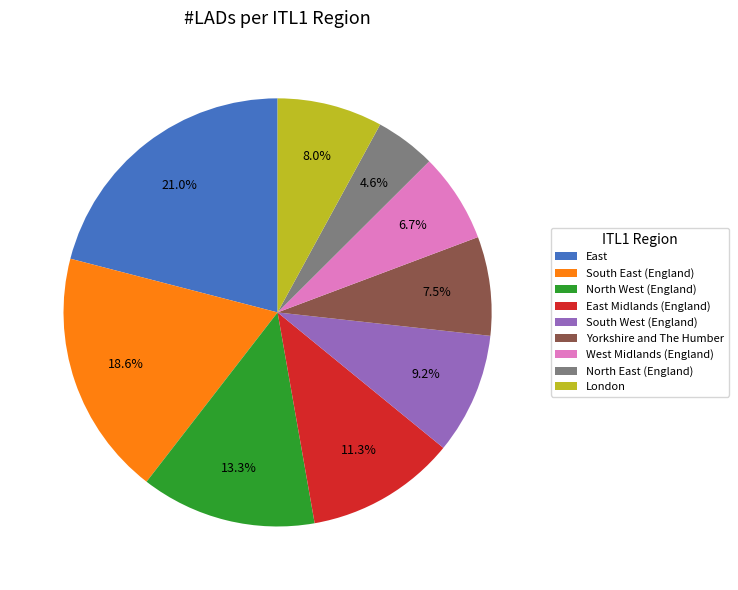

Combined, do East and South East (England) account for over 50%?

No